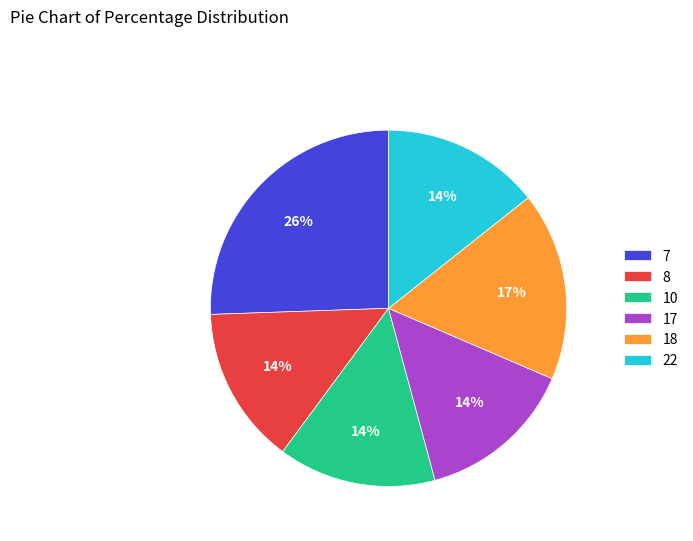

What percentage is the 8 slice, to the nearest percent?

14%